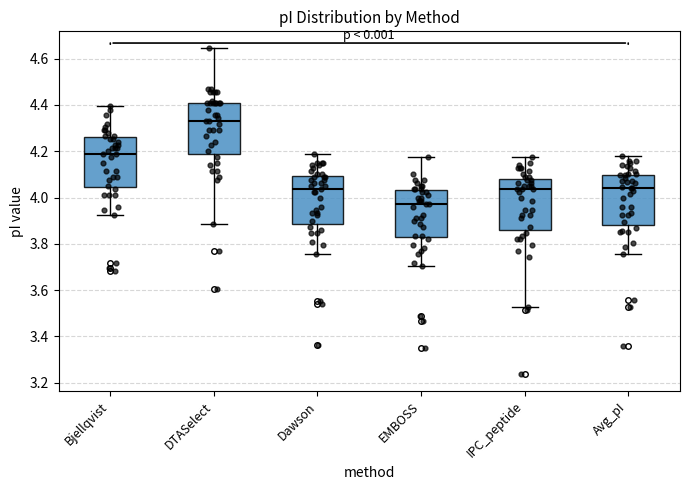

Where does the upper whisker of the box for IPC_peptide end on the y-axis? The values are not printed on the chart, so give them approximately, as read against the axis.

4.18